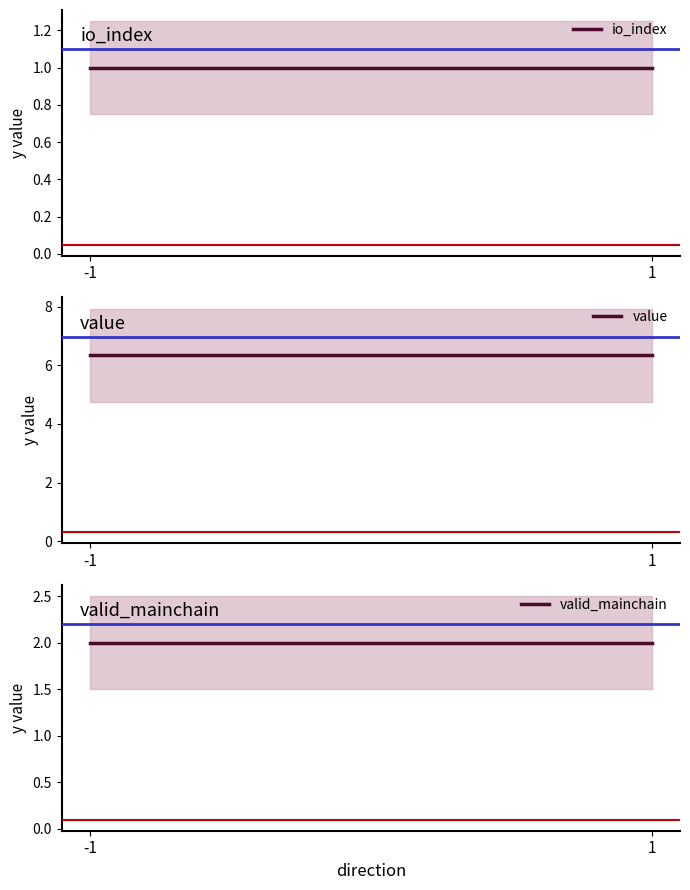

True or false: valid_mainchain has a value of 2.0 at -1.

True